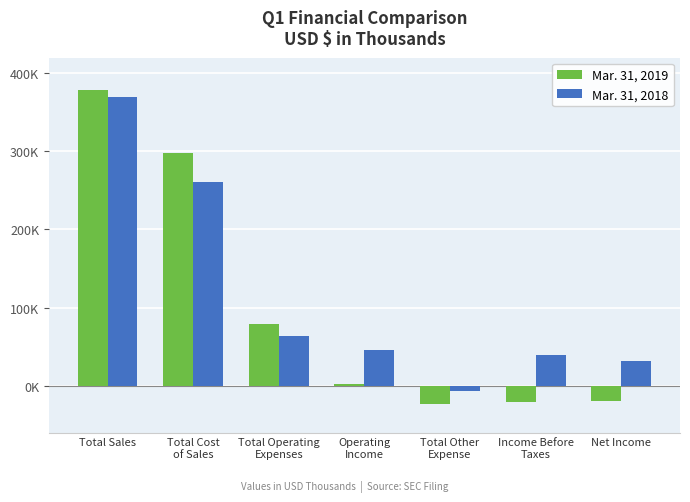

Are the bars horizontal?

No